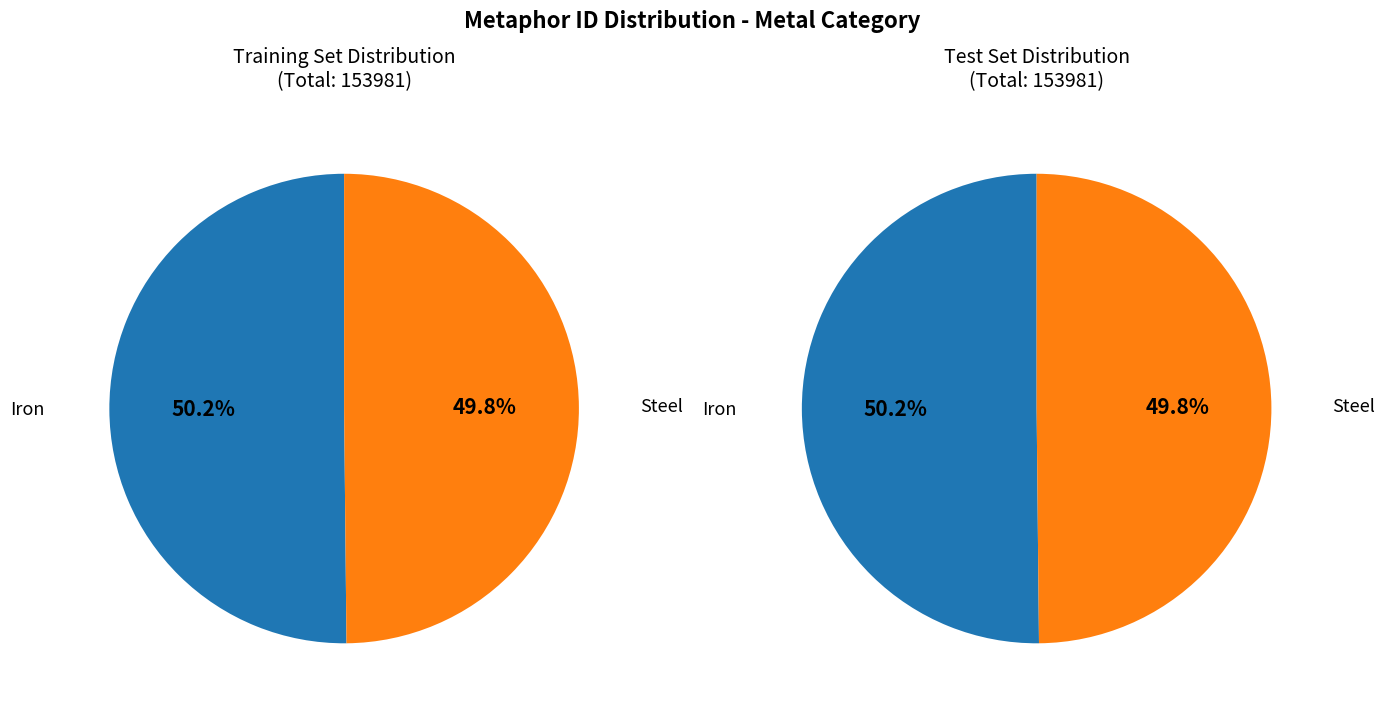

Does 5 account for over 50% of the chart?

No